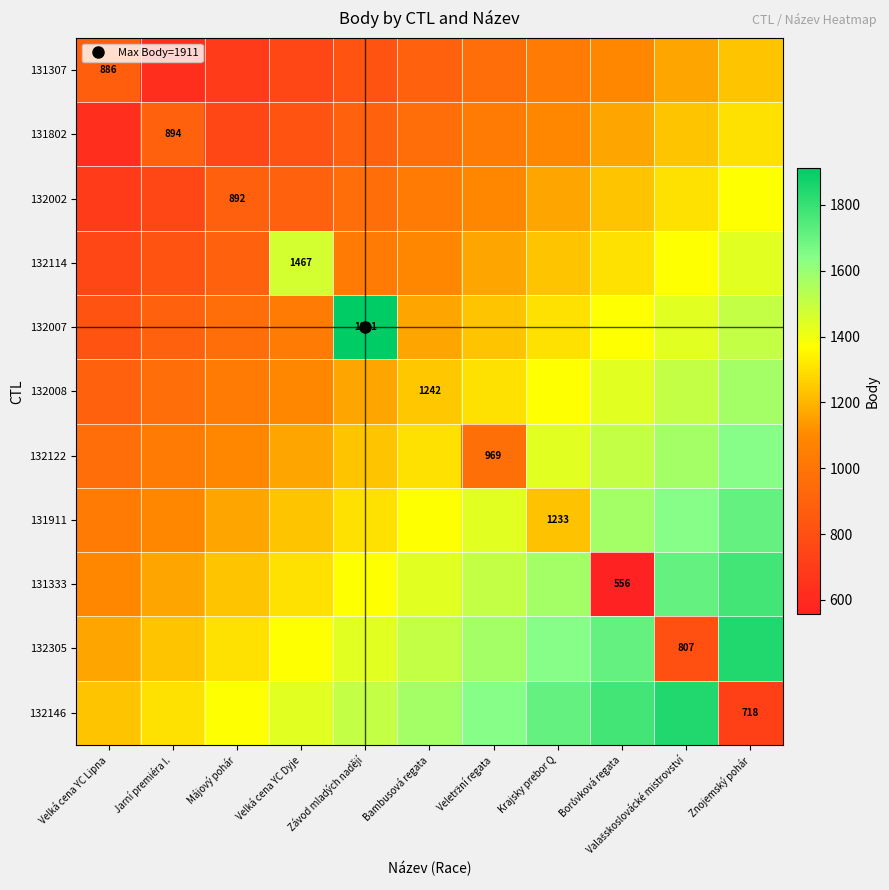

Between Závod mladých nadějí and Veletržní regata, which is larger?

Veletržní regata